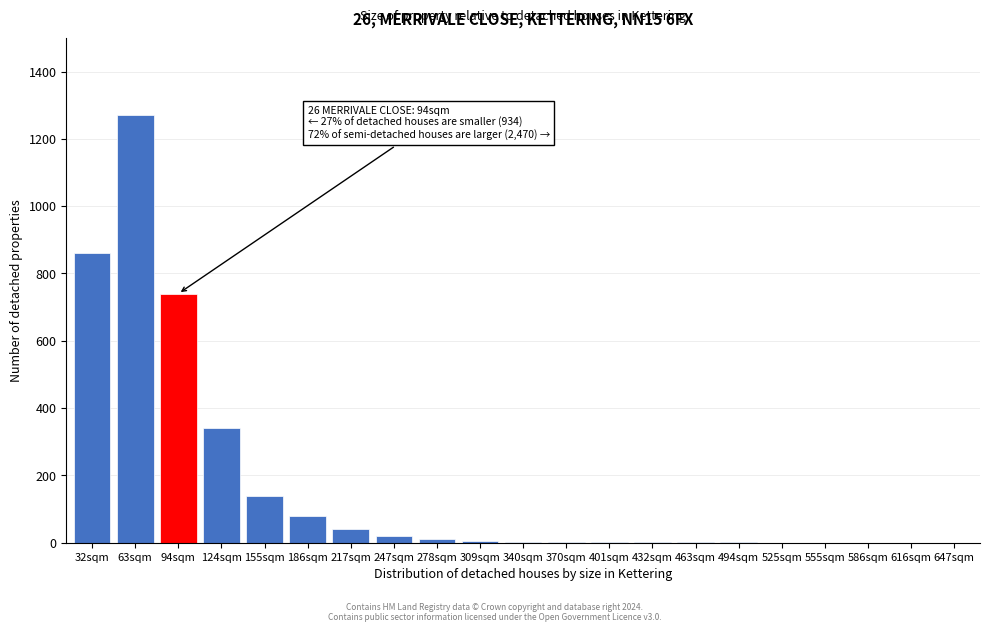

What is the maximum value shown in the chart?

1270